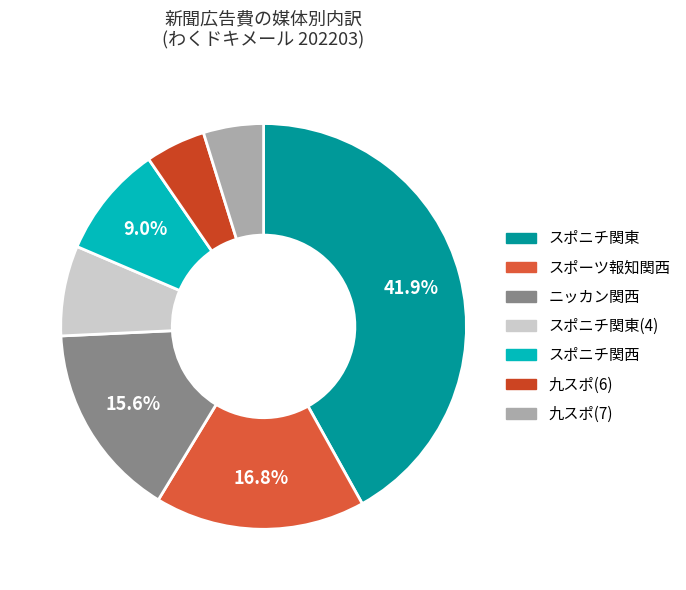

How many segments does this pie chart have?

7